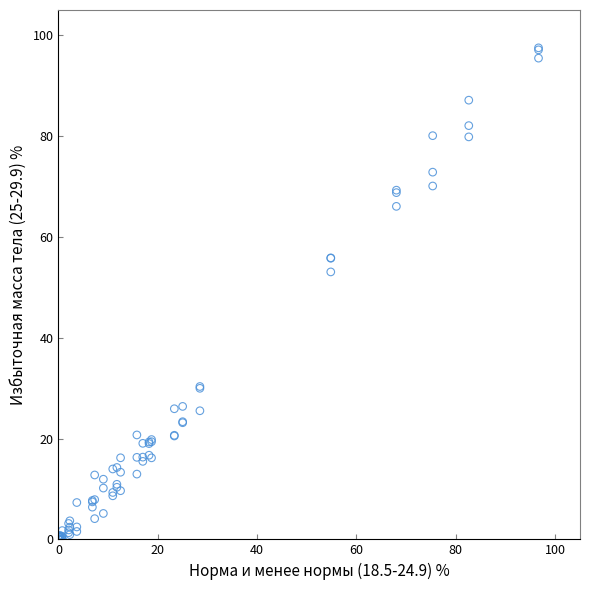

Across all series, what Y value is closest to 48?

53.0